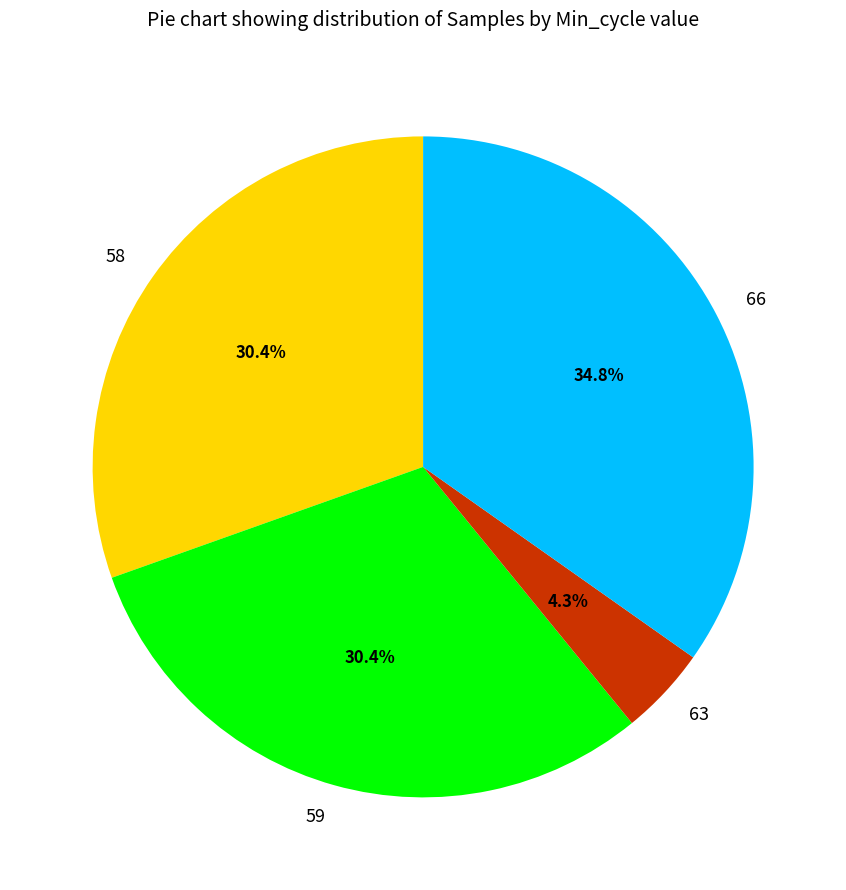

Combined, do 58 and 59 account for over 50%?

Yes